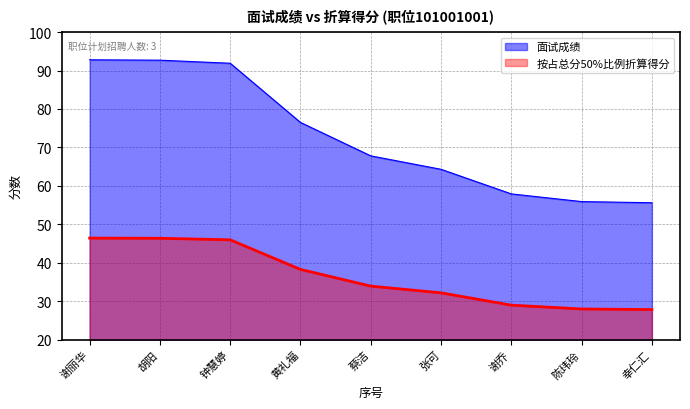

What is the lowest value of the 按占总分50%比例折算得分 series?

27.8